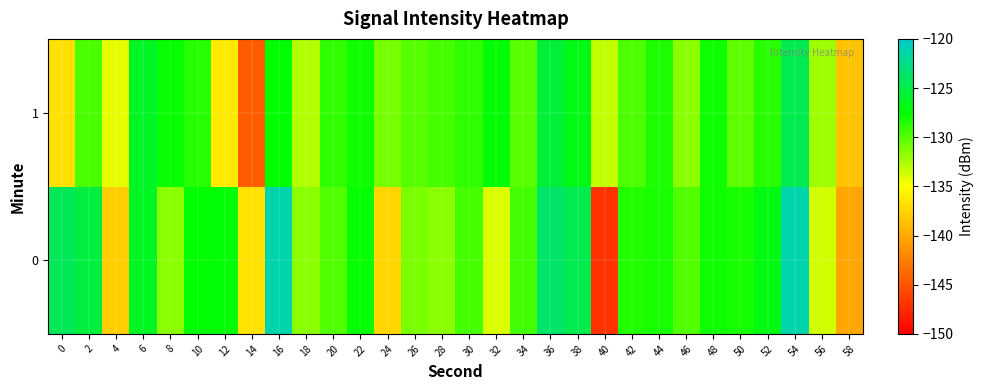

Reading right to left, list all the values displayed in this chart.

0: 58=-140.2	56=-133.7	54=-121.3	52=-126.9	50=-128.2	48=-128.1	46=-129.9	44=-128.3	42=-128.5	40=-147.0	38=-124.7	36=-123.7	34=-129.5	32=-133.9	30=-129.6	28=-131.6	26=-131.1	24=-137.4	22=-127.7	20=-129.9	18=-131.5	16=-121.2	14=-136.7	12=-127.3	10=-127.4	8=-131.5	6=-126.3	4=-137.9	2=-125.2	0=-124.3
1: 58=-138.4	56=-132.1	54=-124.6	52=-128.7	50=-130.3	48=-127.9	46=-131.5	44=-128.4	42=-129.8	40=-133.2	38=-126.7	36=-125.4	34=-130.1	32=-127.3	30=-128.8	28=-129.5	26=-130.0	24=-131.0	22=-128.0	20=-129.0	18=-132.7	16=-127.4	14=-144.5	12=-136.2	10=-128.7	8=-127.7	6=-126.2	4=-134.3	2=-129.6	0=-136.8